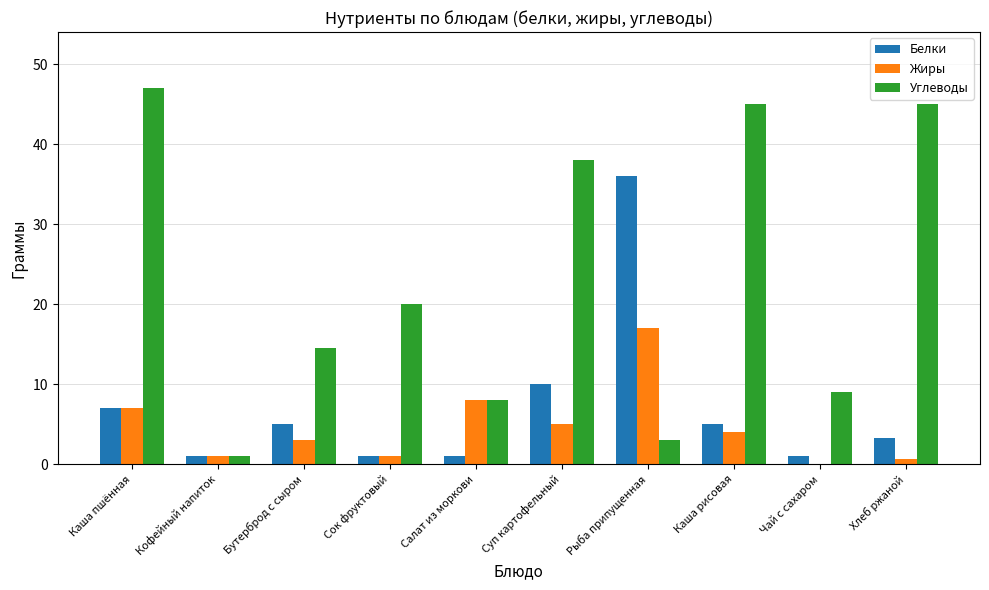

What is the sum of all Белки values?

70.3